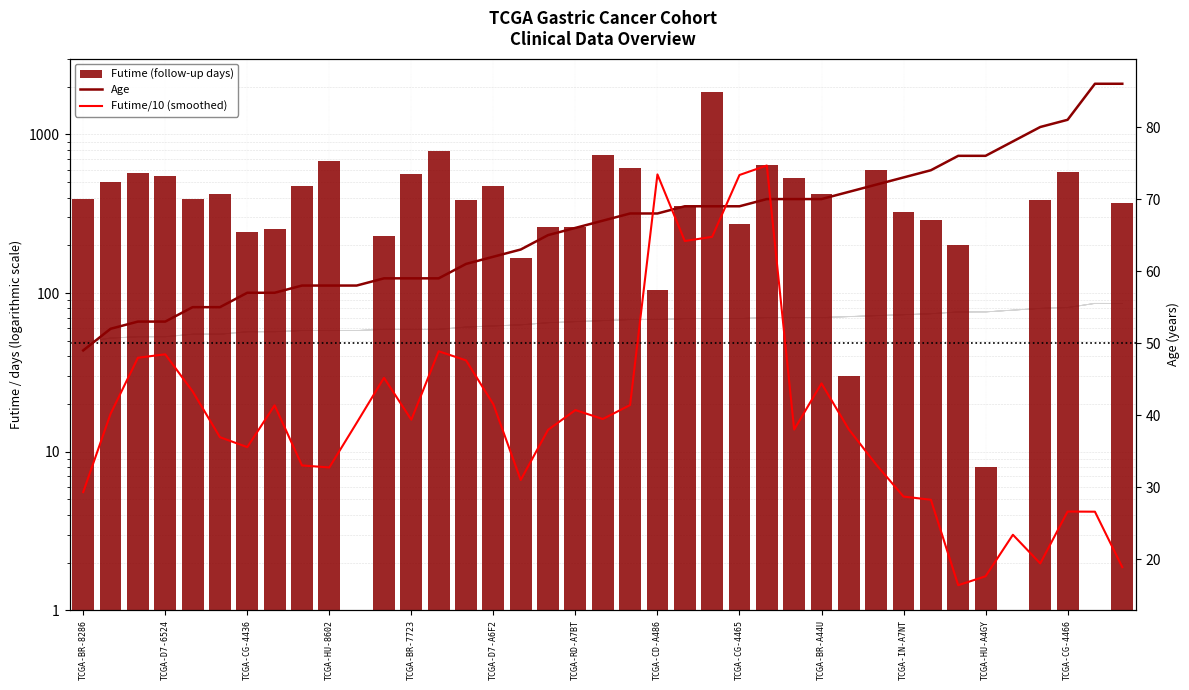

What is the sum of all Futime (follow-up days) values?

15918.0